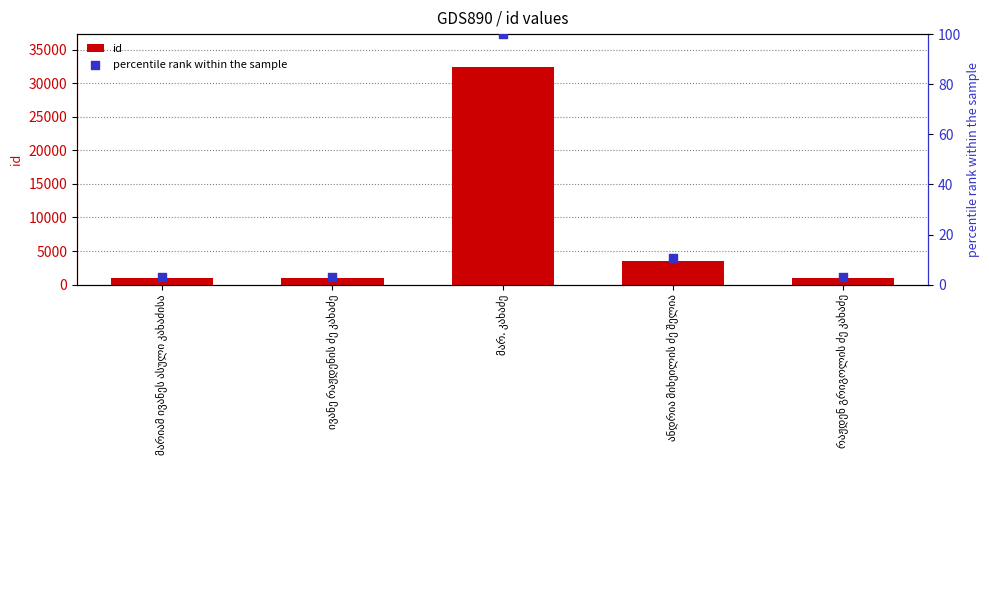

Which series contains the highest Y value?

id